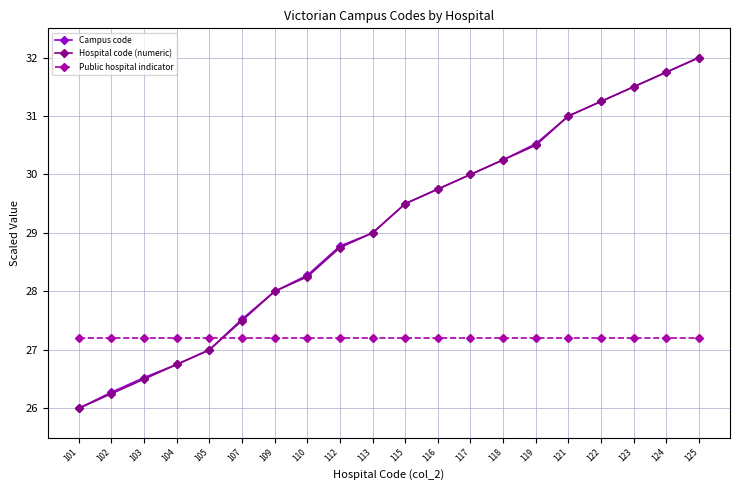

What is the total value across all series at 104?

80.7